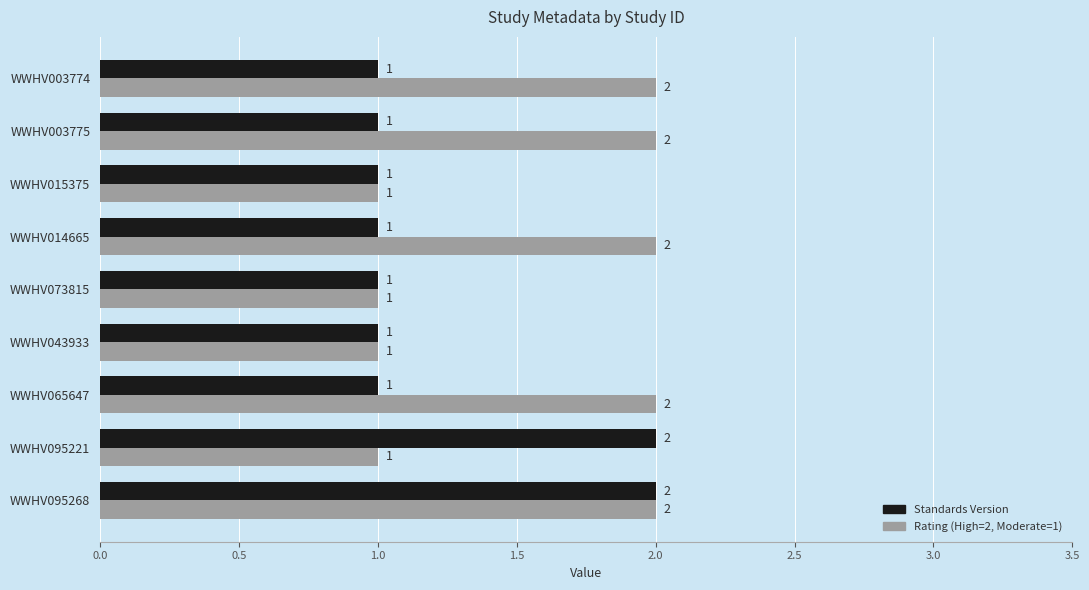

How many Standards Version values are between 1 and 2?

9